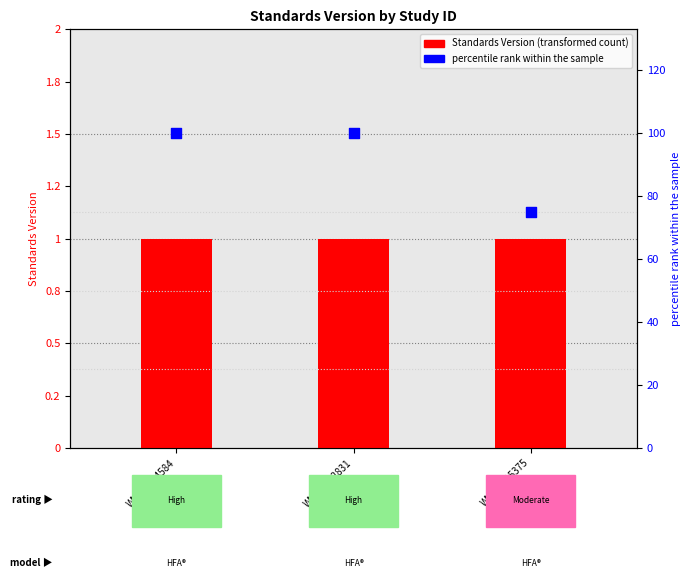

Is the value of Standards Version at WWHV014584 greater than the value of percentile rank within the sample at WWHV015375?

No